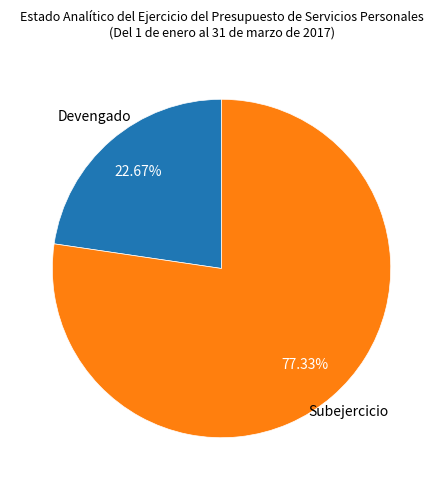

Does any single category account for the majority?

Yes